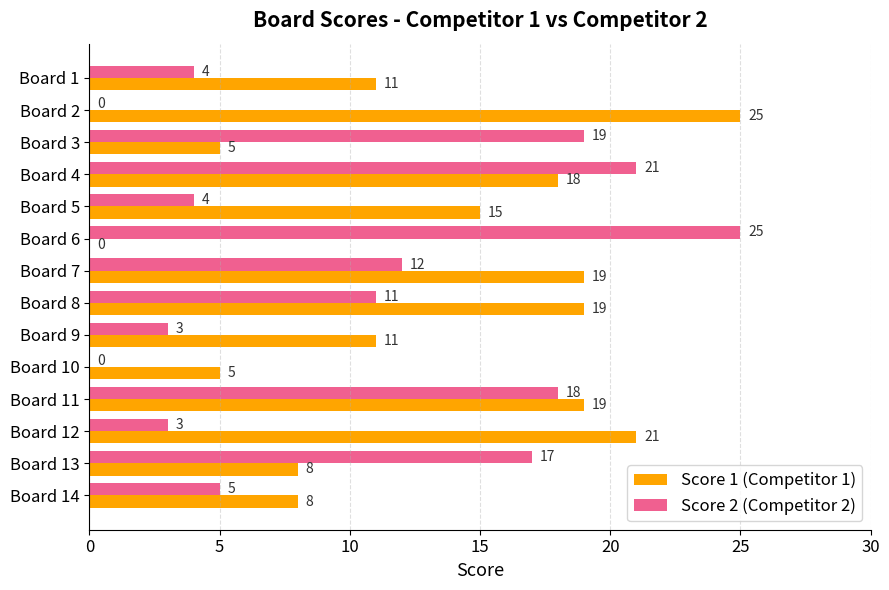

What is the total value across all series at Board 11?

37